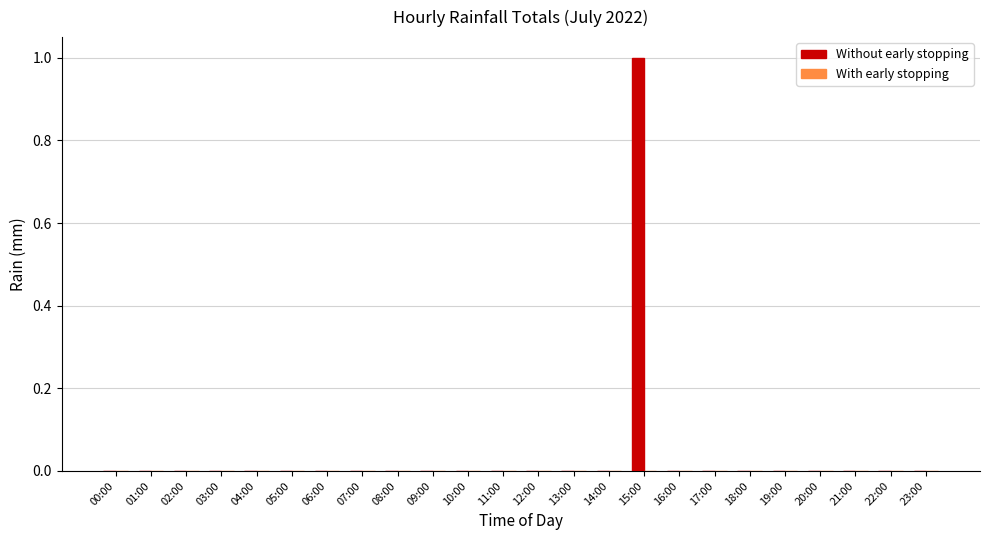

Which label corresponds to the largest value in the chart?

15:00